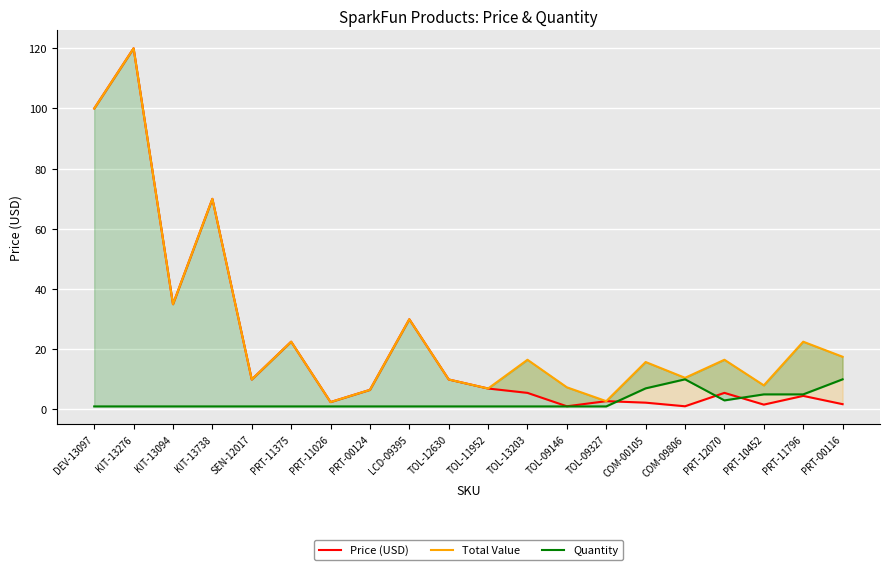

At which category is the sum across all series the highest?

KIT-13276